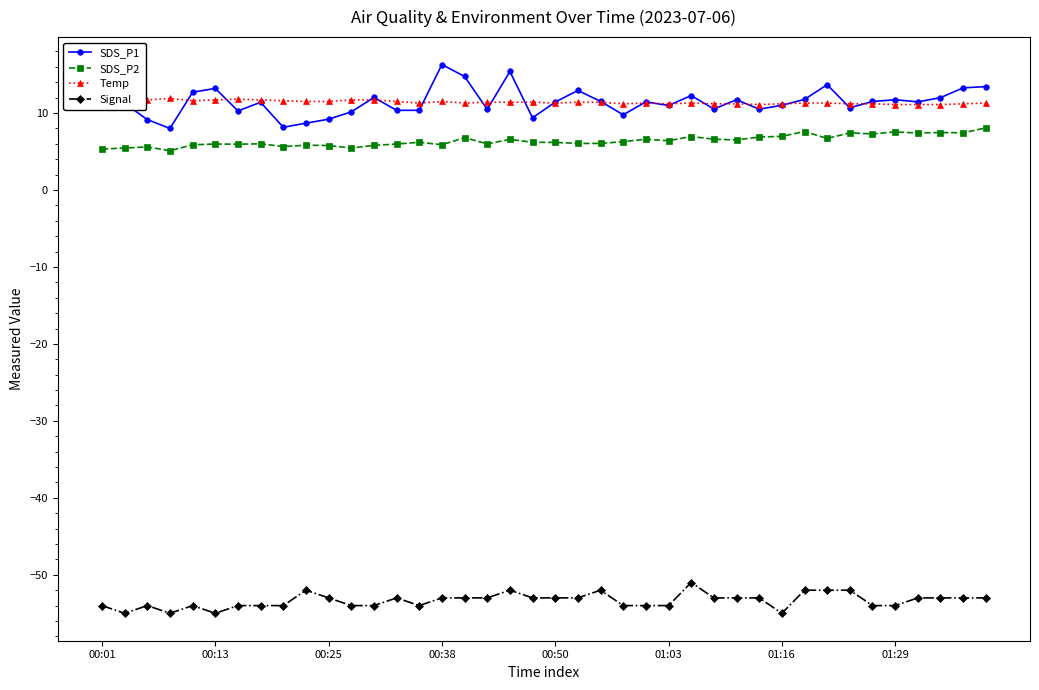

Rank the series by their maximum value, from lowest to highest.

Signal, SDS_P2, Temp, SDS_P1